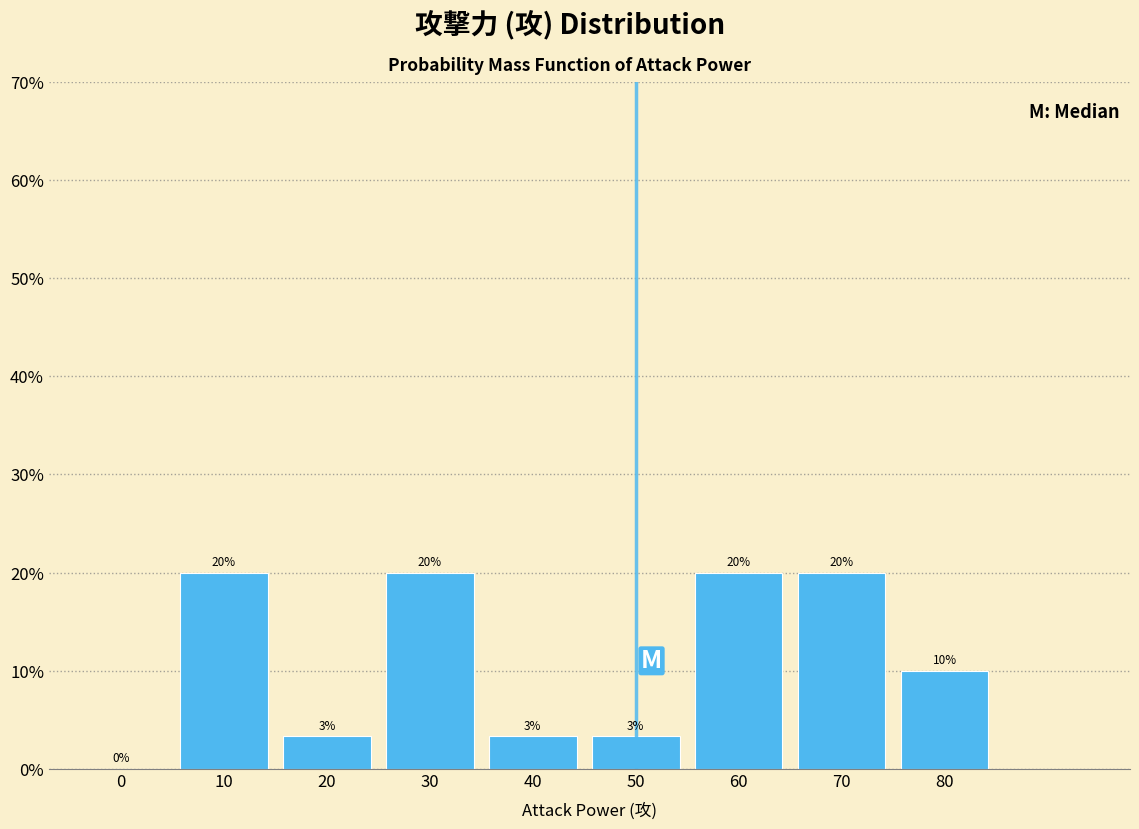

What is the maximum value shown in the chart?

20.0